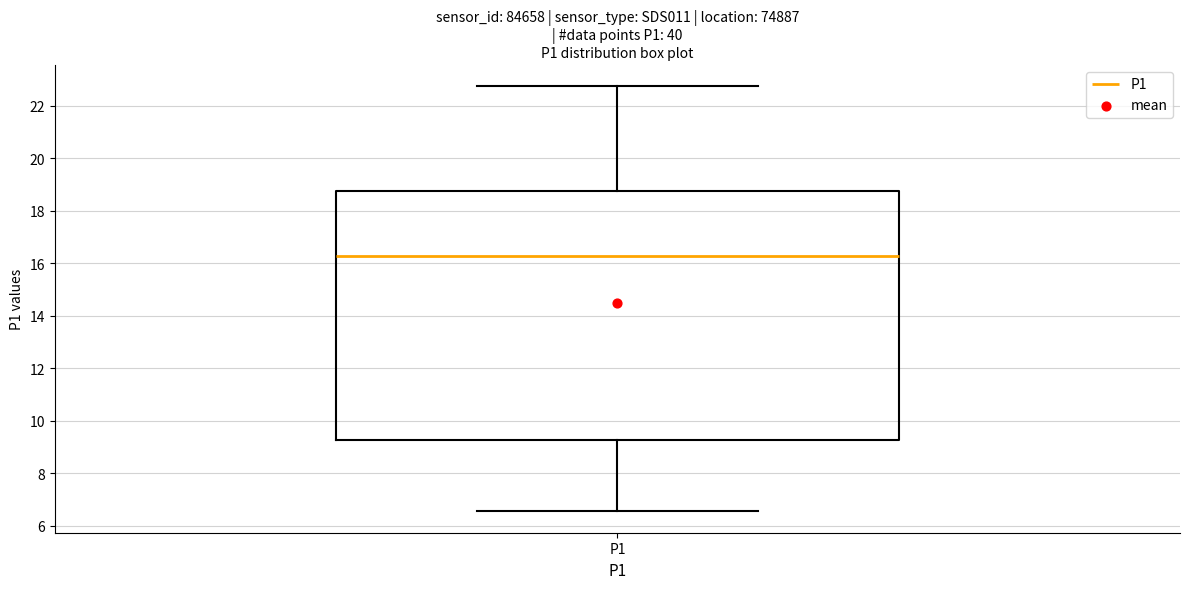

Read this box plot against the y-axis: the position of the median line, the range covered by the box, and the ends of both whiskers. The values are not printed on the chart, so give them approximately, as read against the axis.

median 16.4, box 9.2 to 18.8, whiskers 6.6 to 22.8